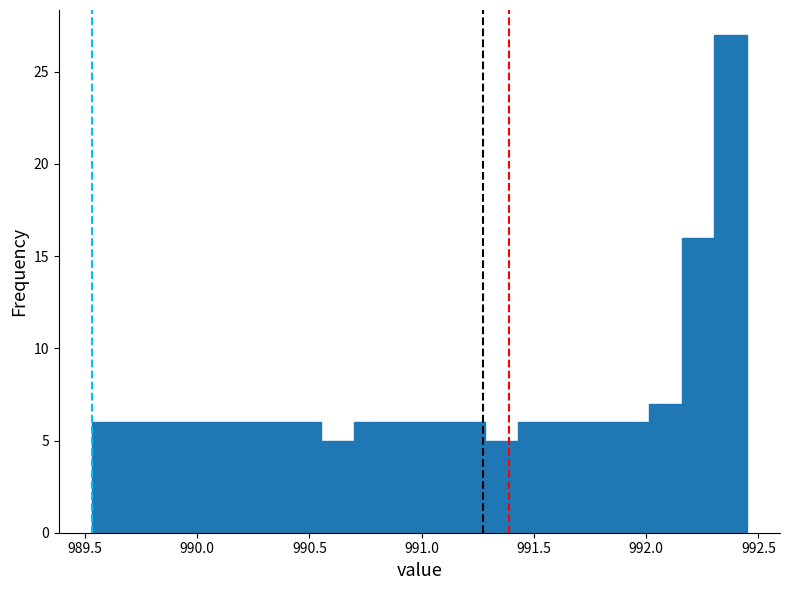

Read against the x-axis, roughly where is the centre of the tallest bar?

992.40